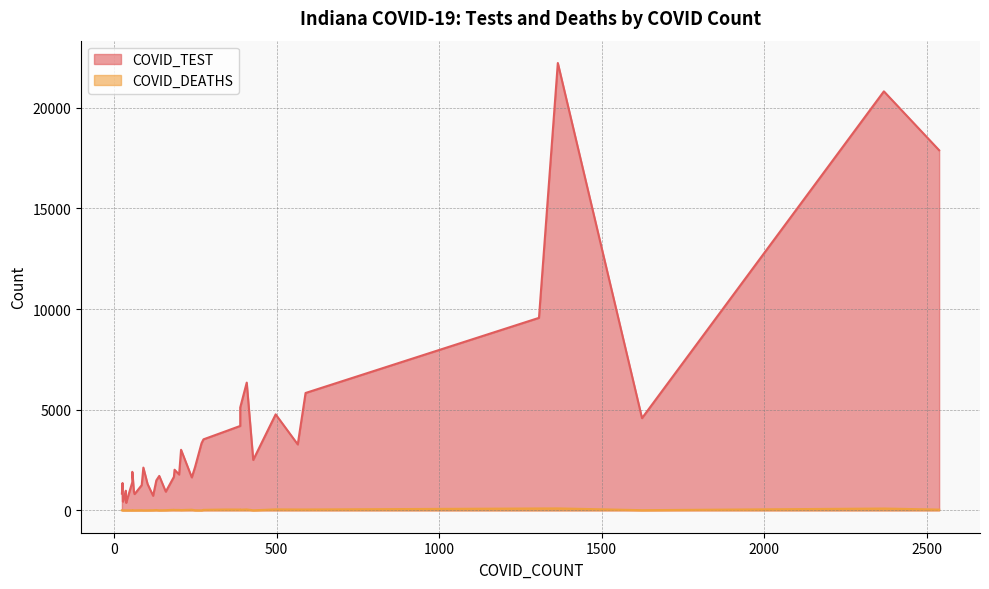

True or false: COVID_TEST and COVID_DEATHS cross at least once.

False